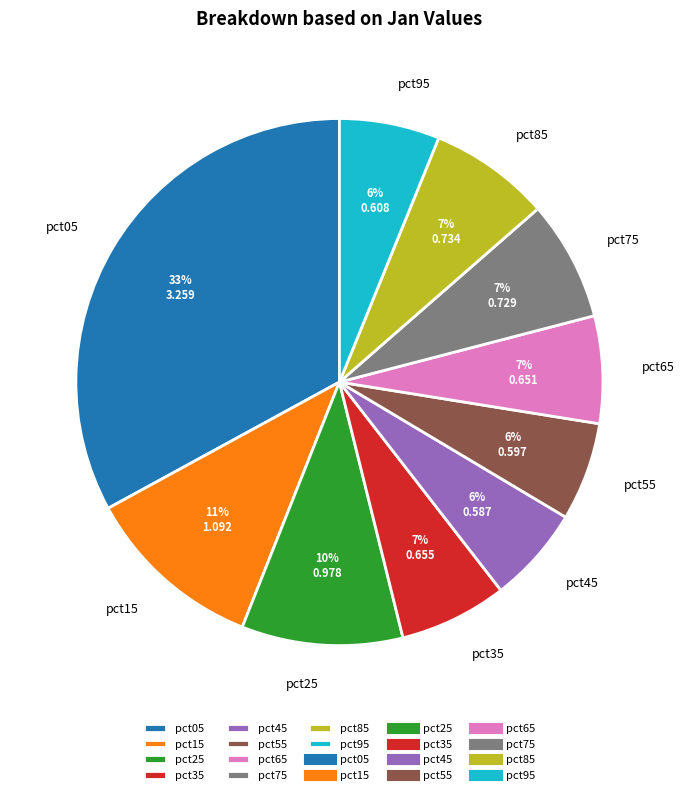

To the nearest percent, what is the difference between the largest and smallest slice percentages?

27%